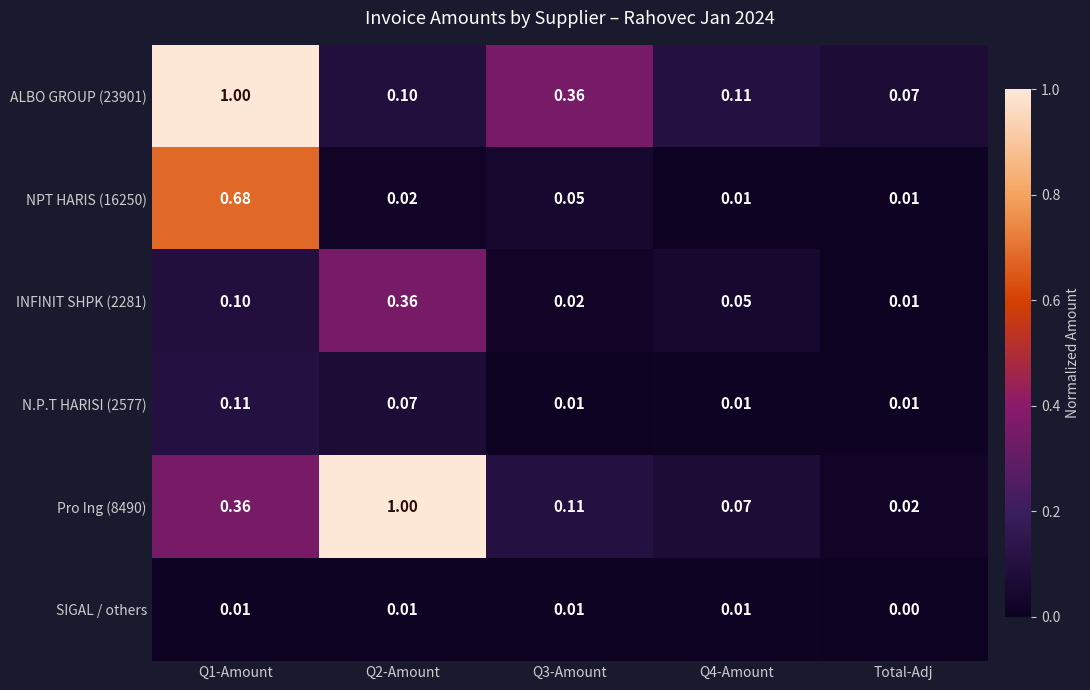

How many data points does each series have?

5